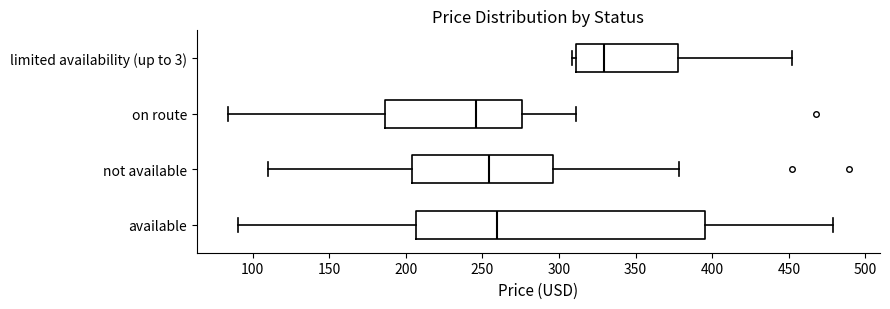

Which box is the widest, from its left edge to its right edge?

available